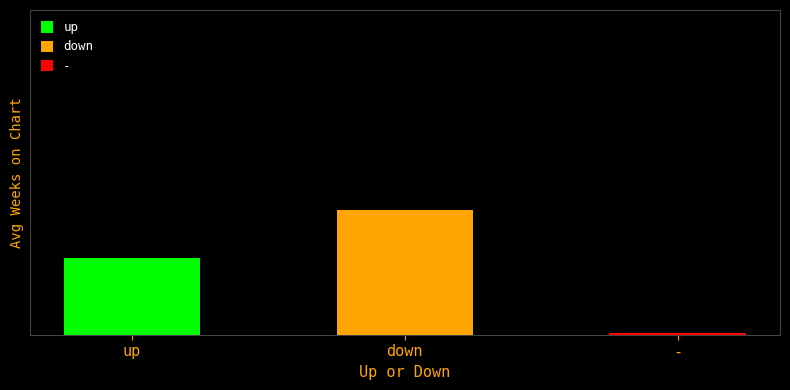

How many values in the Avg Weeks on Chart series exceed 16?

1